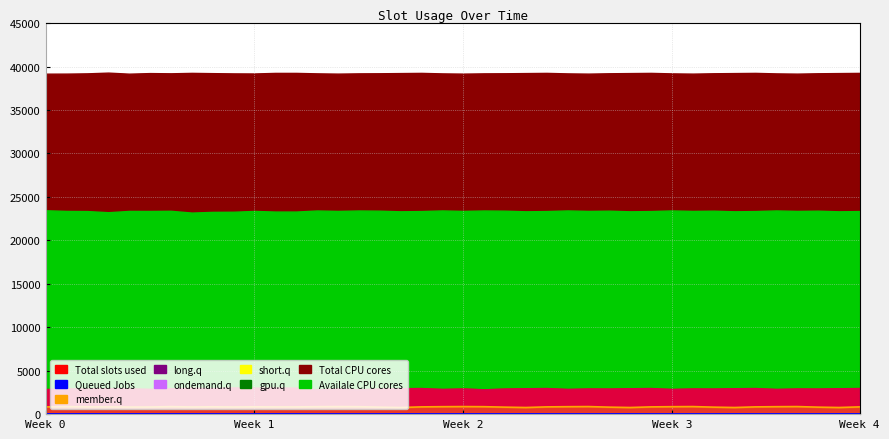

What is the sum of the Queued Jobs values at 8 and 12?

15